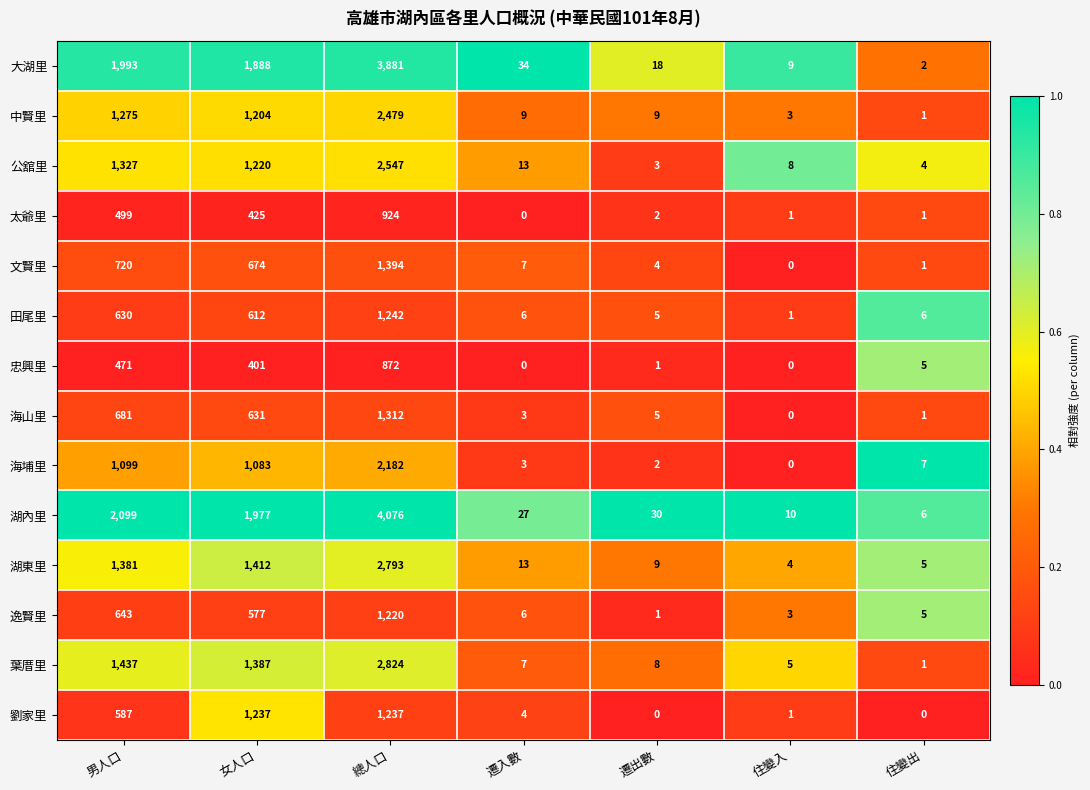

At which label does 湖內里 reach its minimum?

住變出